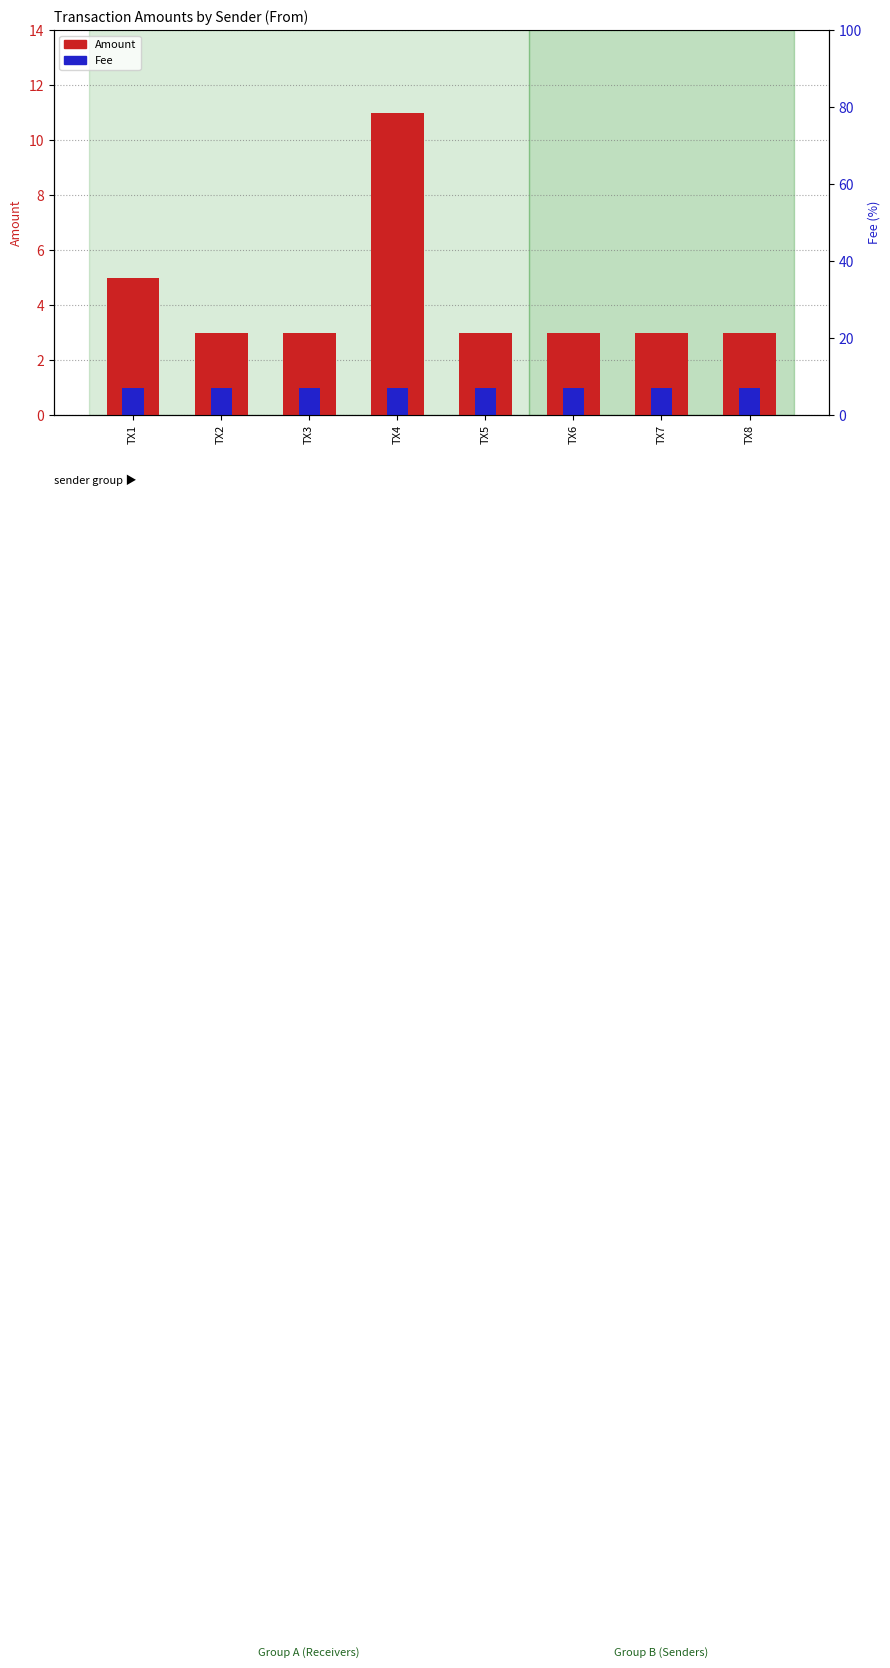

Reading left to right, transcribe all the data shown in this chart.

Amount: 5	3	3	11	3	3	3	3
Fee: 1	1	1	1	1	1	1	1